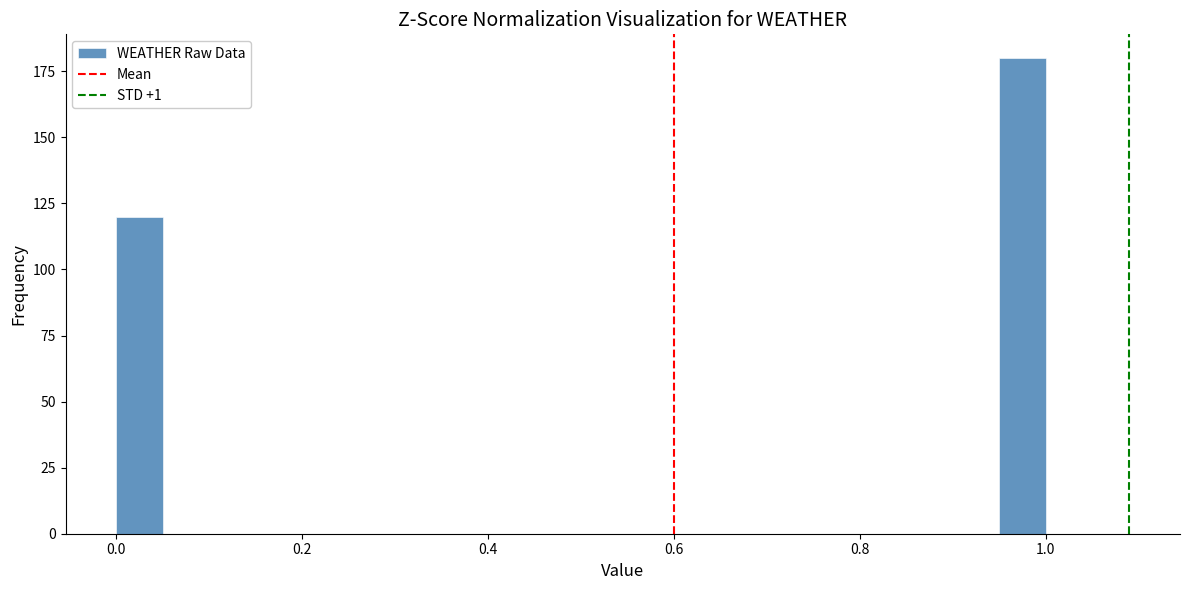

Around what value on the x-axis is the tallest bar? Give the approximate position of its centre, as read against the axis.

0.98